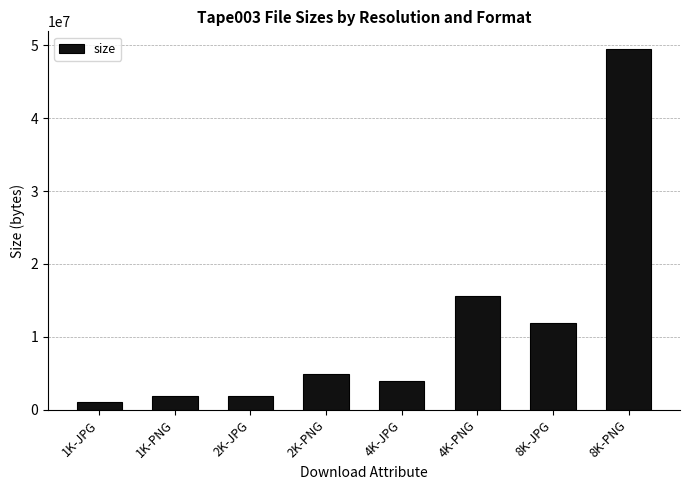

What value does the data have at 4K-PNG, to the nearest 10?

15547410